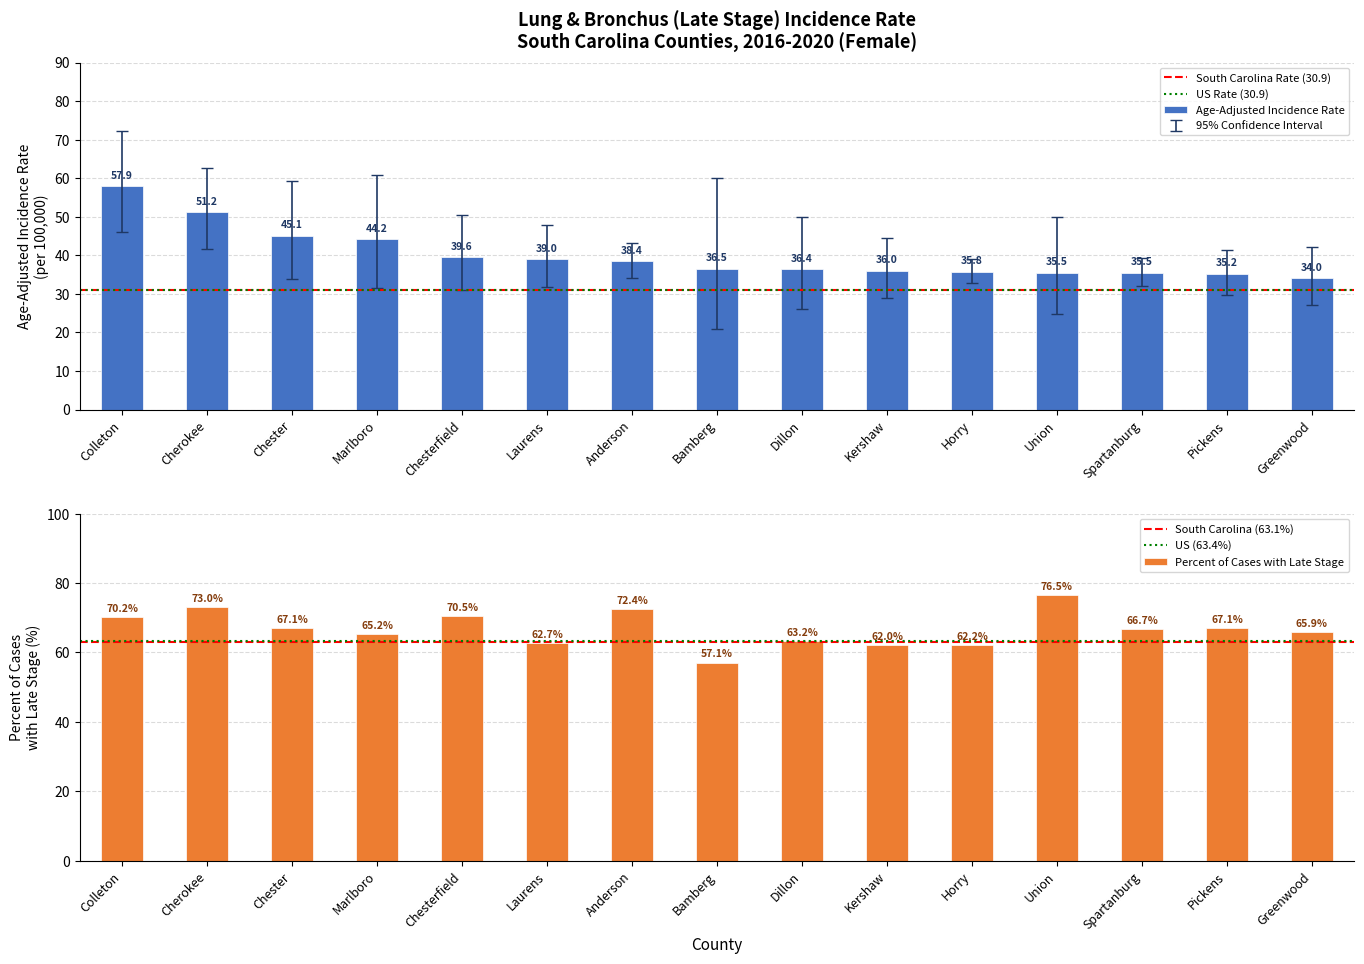

The value of Lower 95% CI at Greenwood is 27.2. True or false?

True